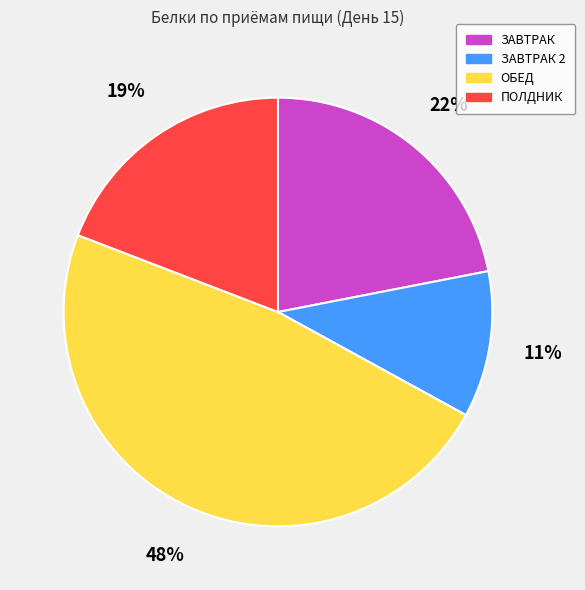

Is ПОЛДНИК the majority of the pie?

No